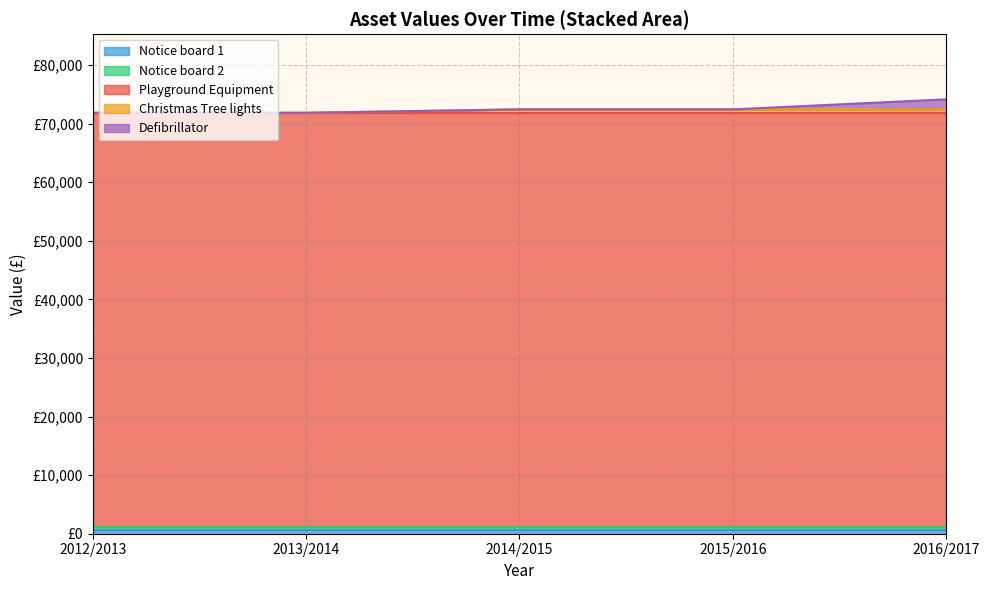

What is the value of the Value 2013 / 2014 point at the 3rd from the left?

70721.0